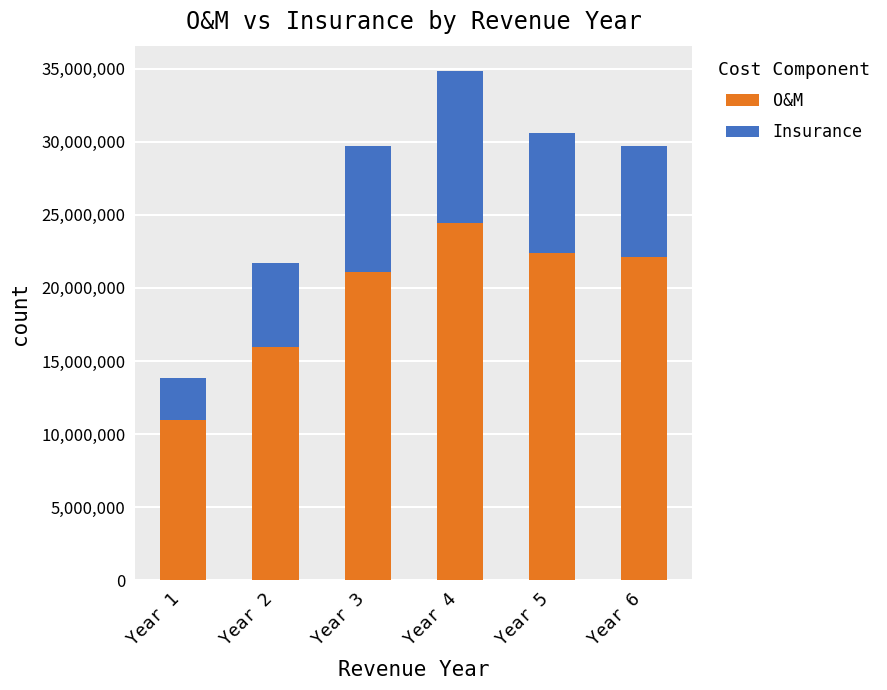

What is the total value across all series at Year 3?

29706921.1